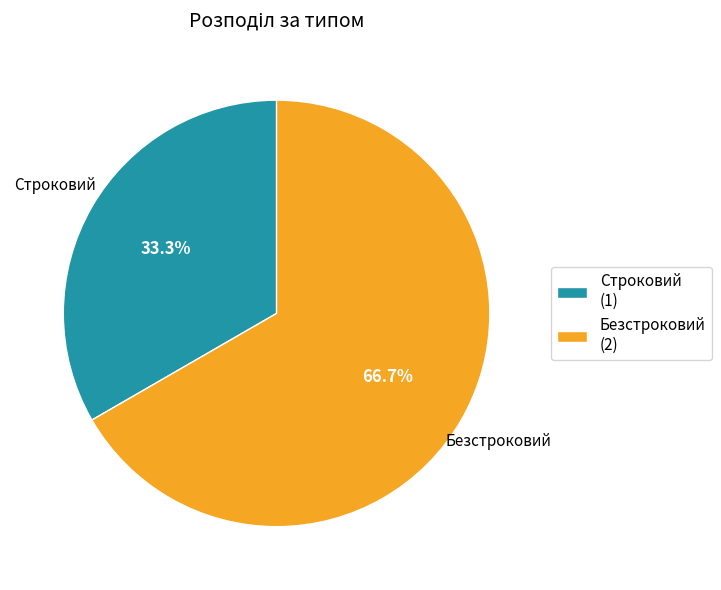

Combined, do Строковий and Безстроковий account for over 50%?

Yes